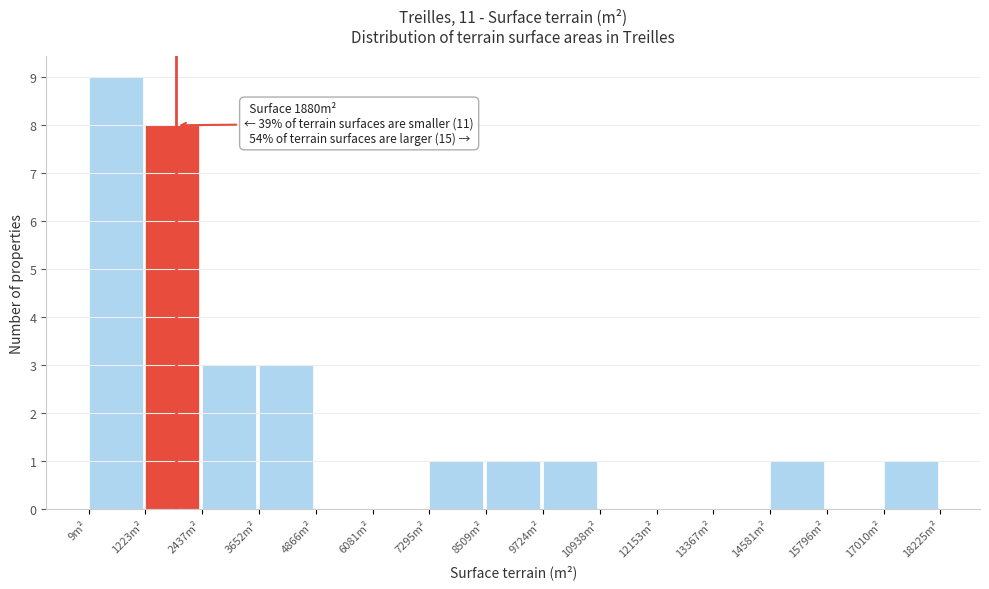

Which range on the x-axis has the tallest bar?

0 to 1200